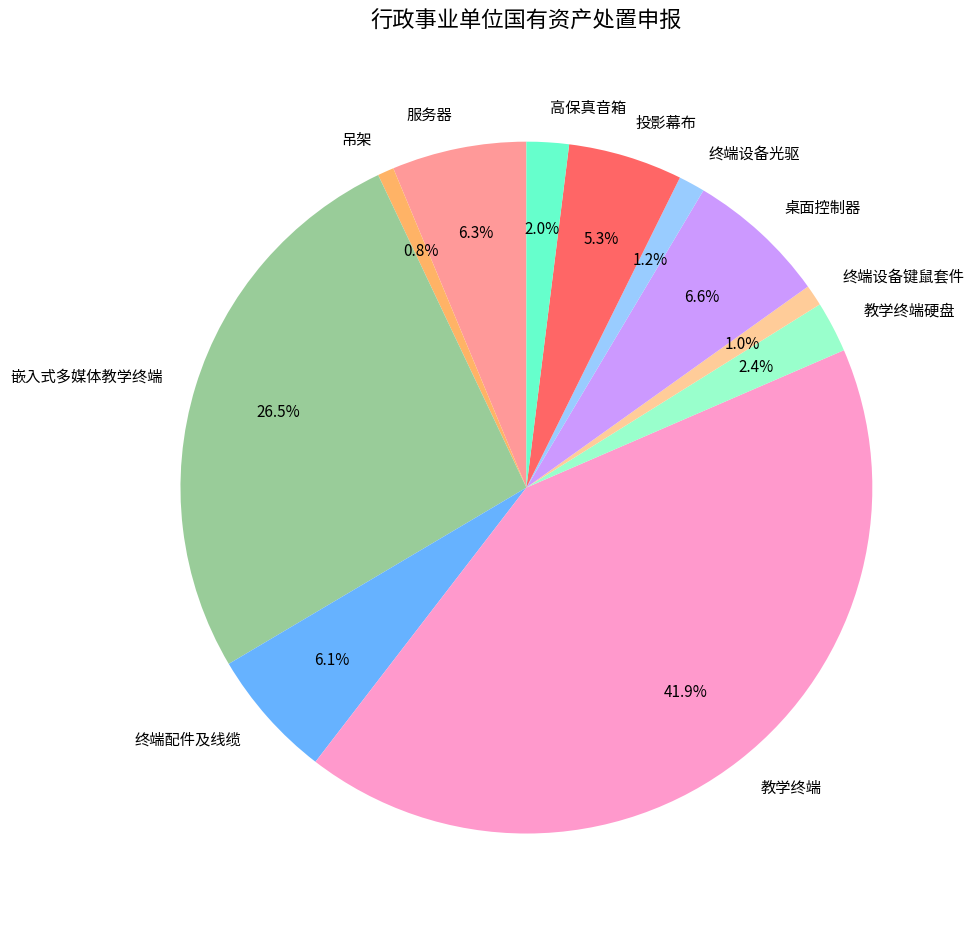

Which has a higher value, 投影幕布 or 高保真音箱?

投影幕布